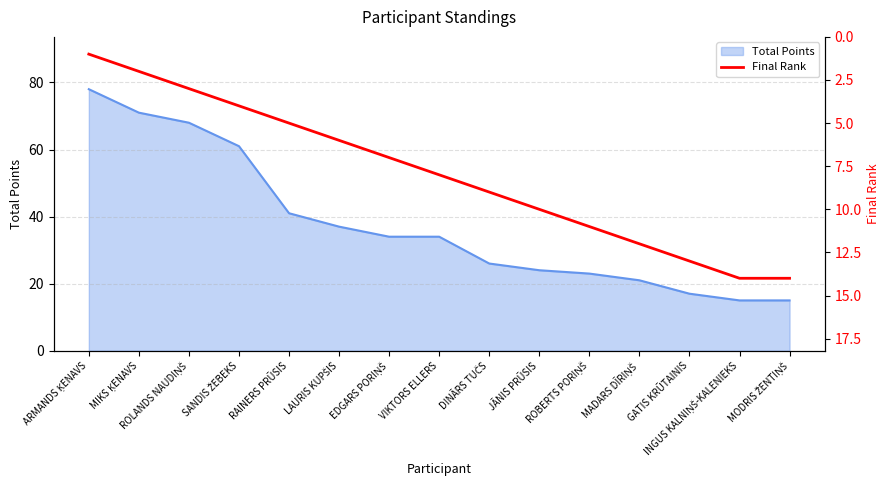

What is the lowest value of the Total Points series?

15